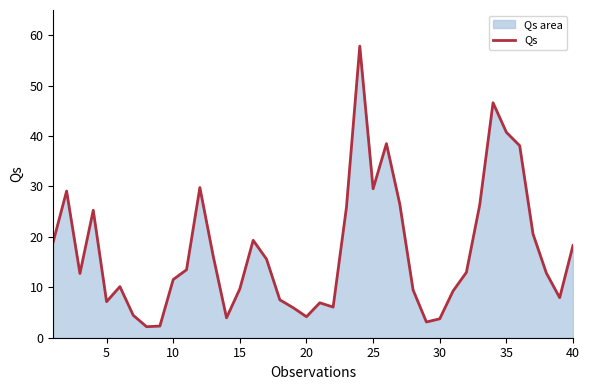

The value at 35 is 13.6. True or false?

False